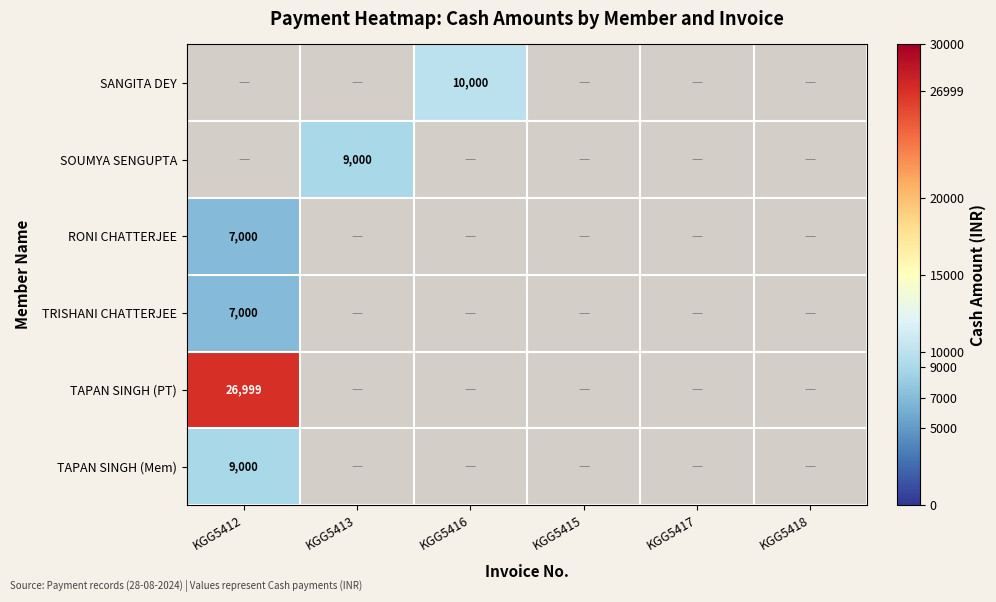

Is it true that TAPAN SINGH (PT) equals 26999 at KGG5412?

True